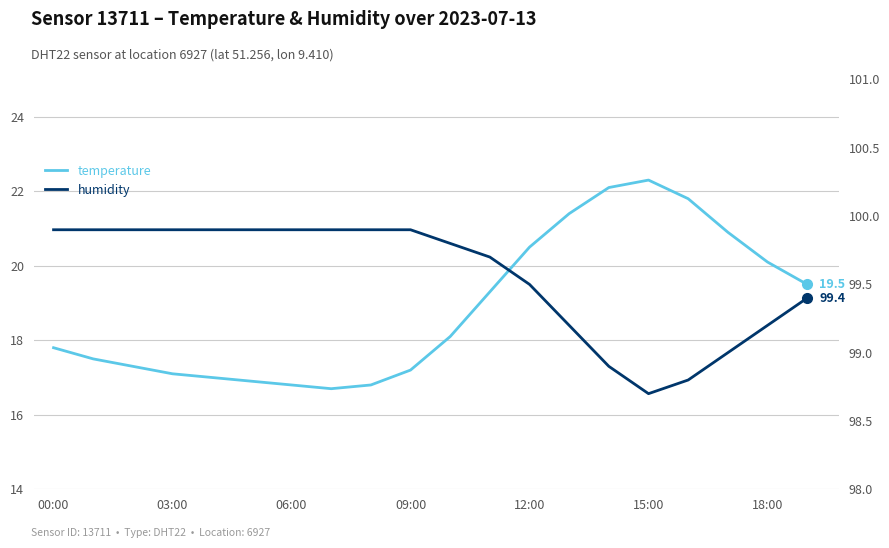

What is the total value across all series at 17?

119.9